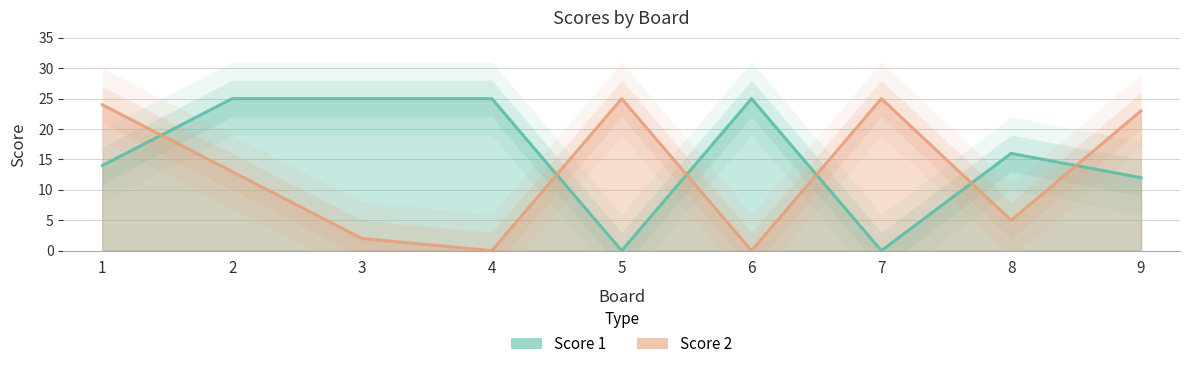

Reading left to right, list all the values displayed in this chart.

Score 1: 1=14	2=25	3=25	4=25	5=0	6=25	7=0	8=16	9=12
Score 2: 1=24	2=13	3=2	4=0	5=25	6=0	7=25	8=5	9=23